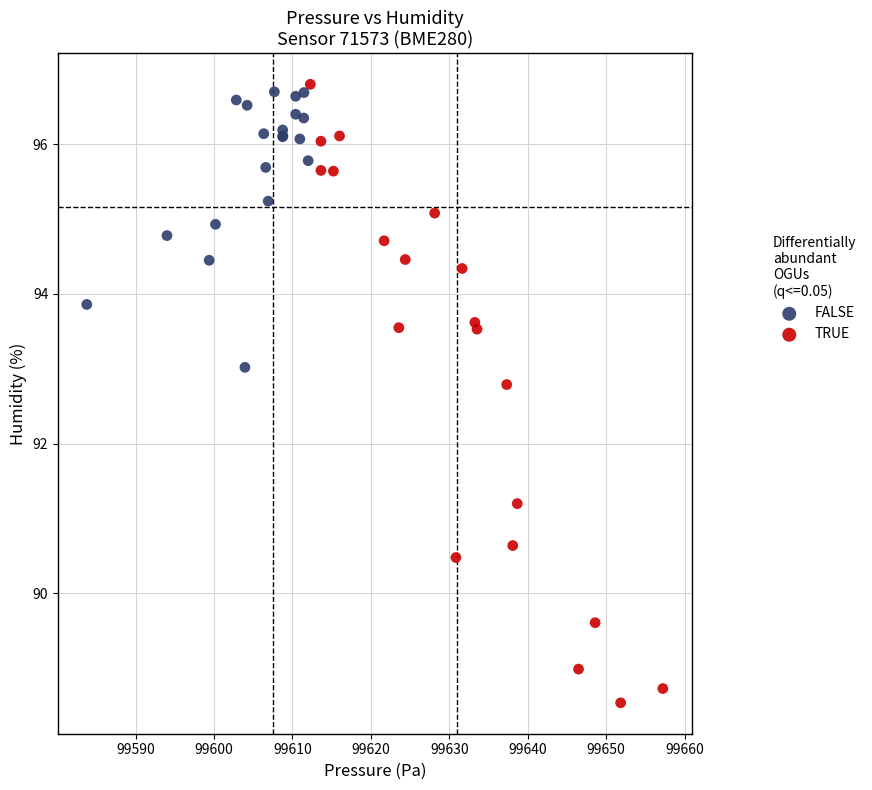

Which series contains the lowest Y value?

TRUE